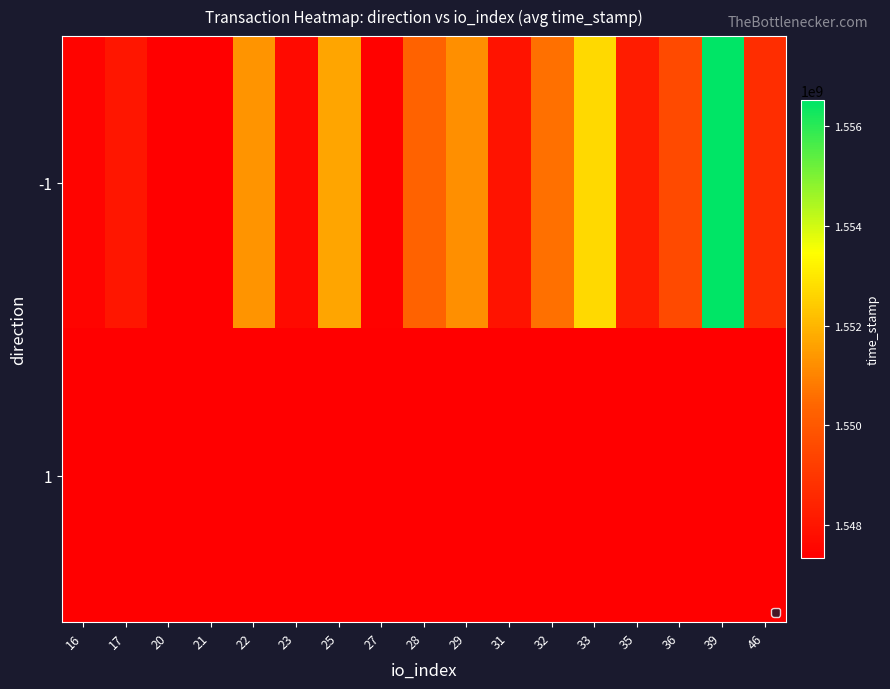

Which category has the lowest value across all series?

20